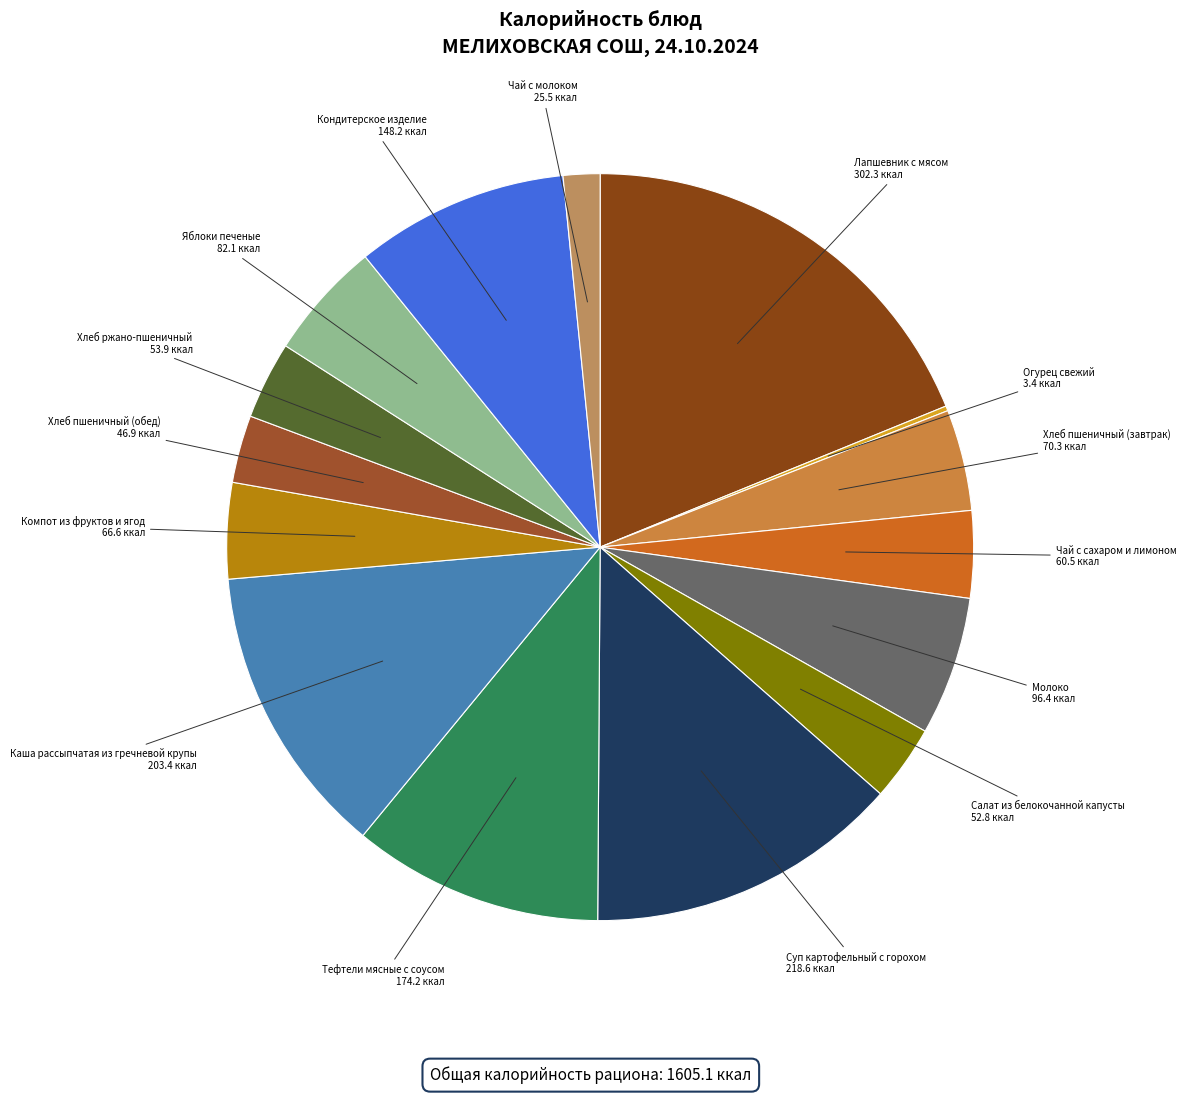

Is there a majority slice in this chart?

No